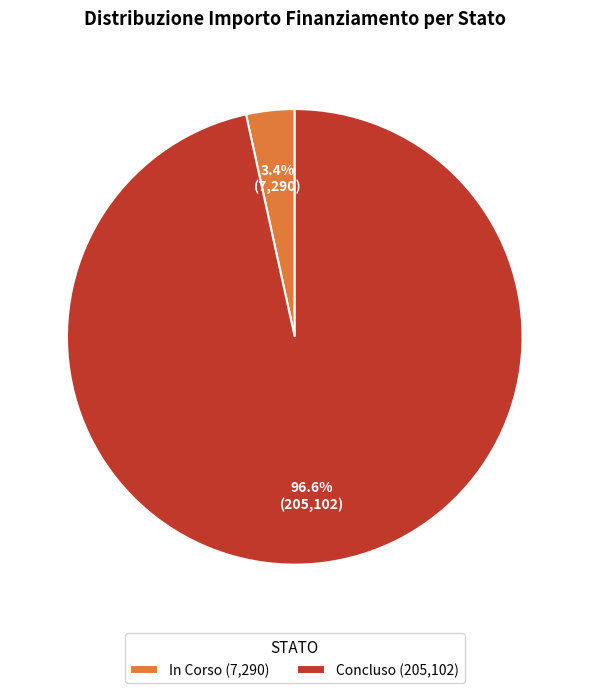

Count the number of slices in the pie.

2